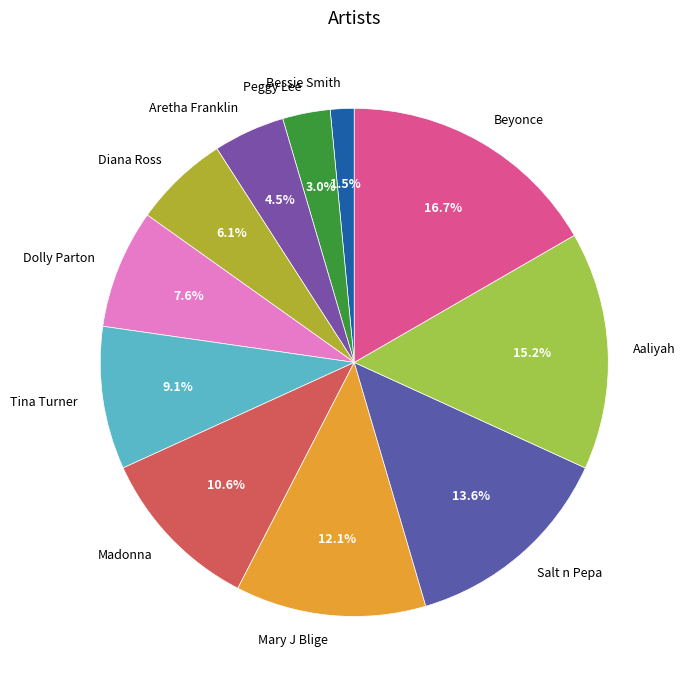

How many slices are in this pie chart?

11